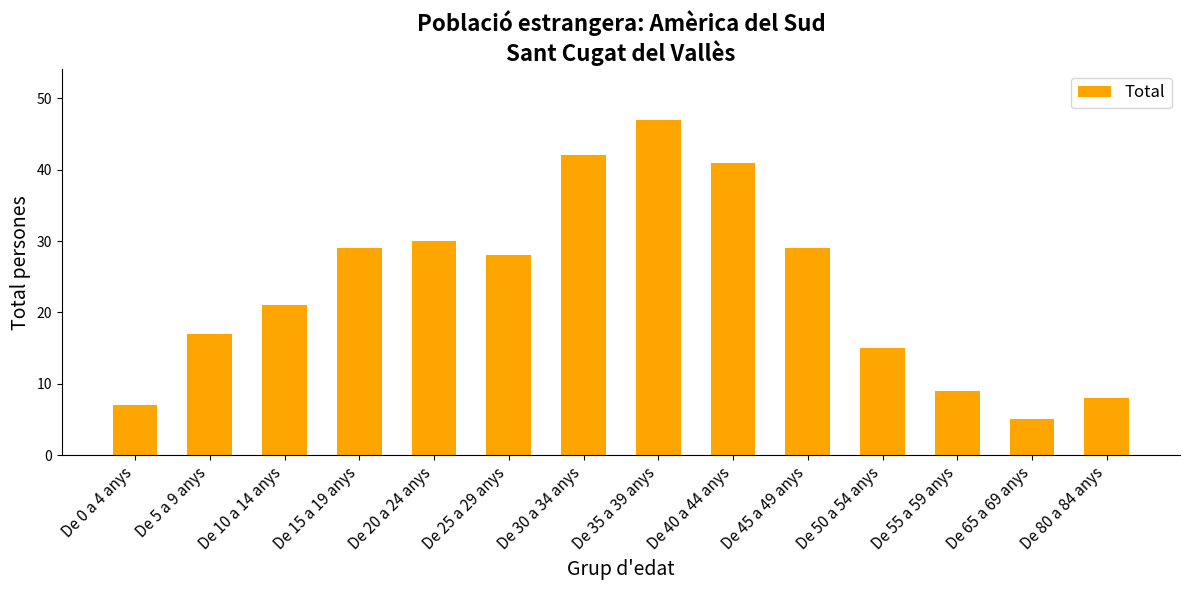

What is the sum of all values?

328